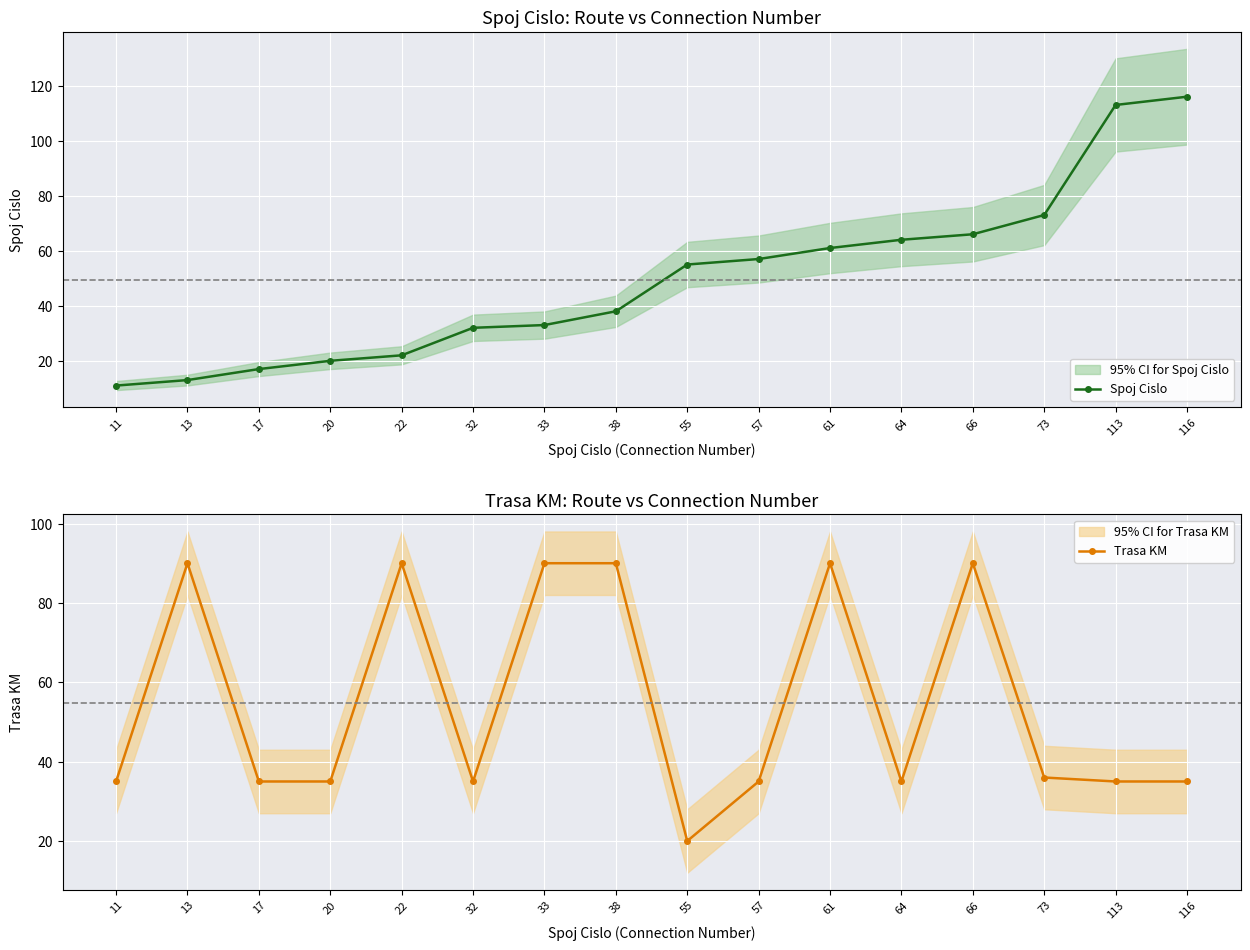

What is the maximum value for Spoj Cislo?

116